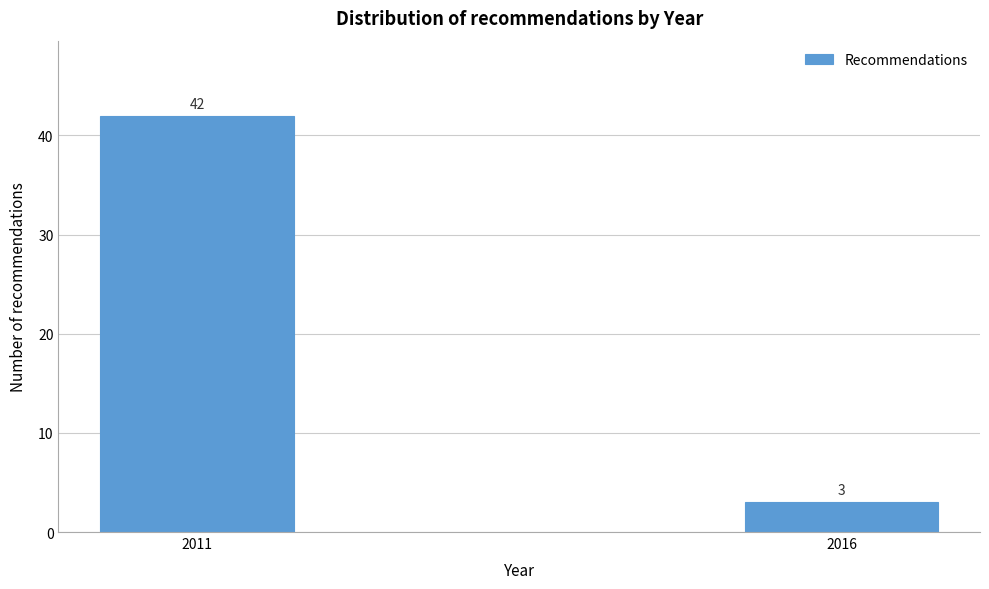

Reading left to right, transcribe all the data shown in this chart.

2011=42	2016=3